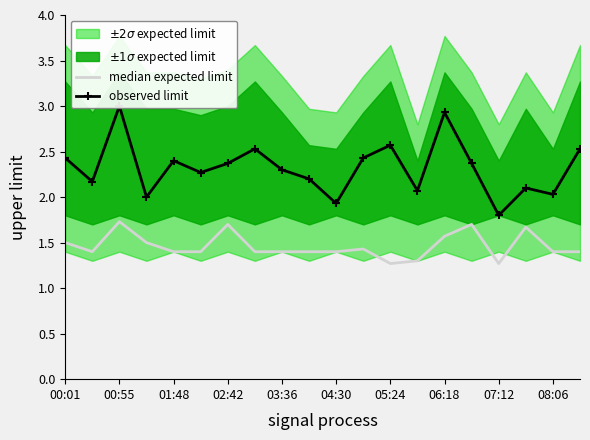

Which series has the largest total across all categories?

observed limit